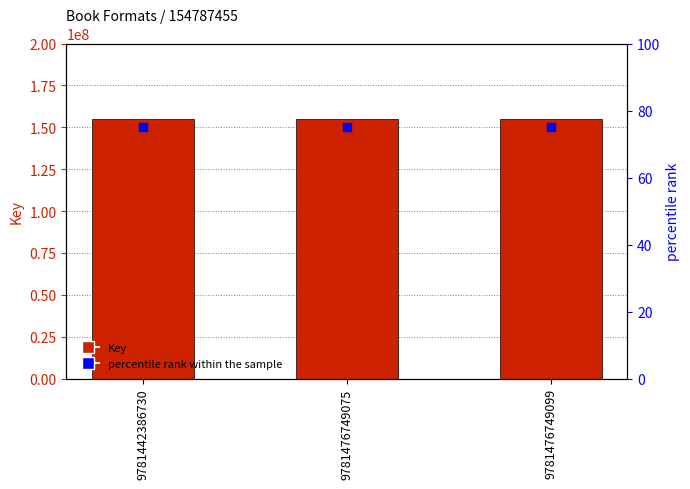

Which series reaches the maximum Y coordinate?

Key